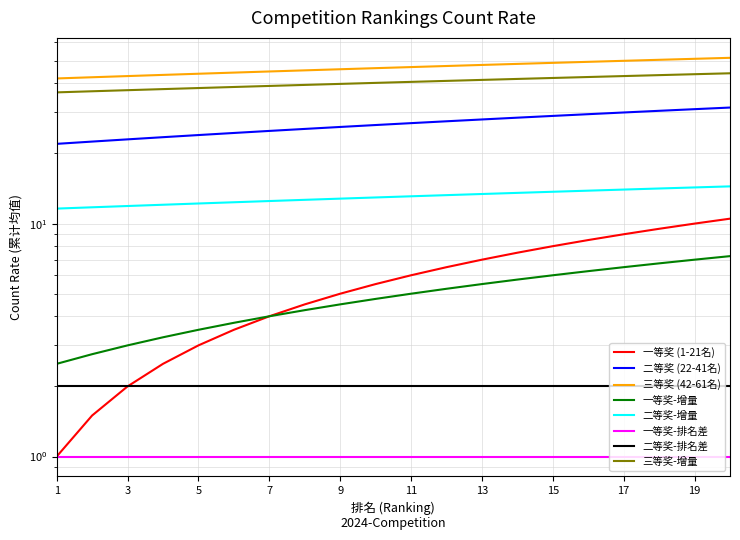

List the labels in order of 女子组-二等奖 value, smallest first.

1, 2, 3, 4, 5, 6, 7, 8, 9, 10, 11, 12, 13, 14, 15, 16, 17, 18, 19, 20